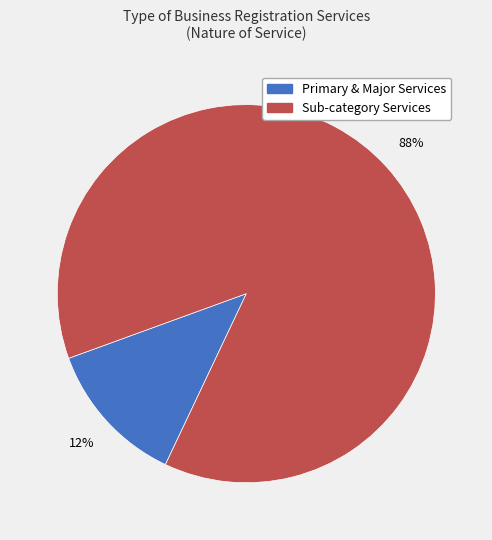

Does any single category account for the majority?

Yes